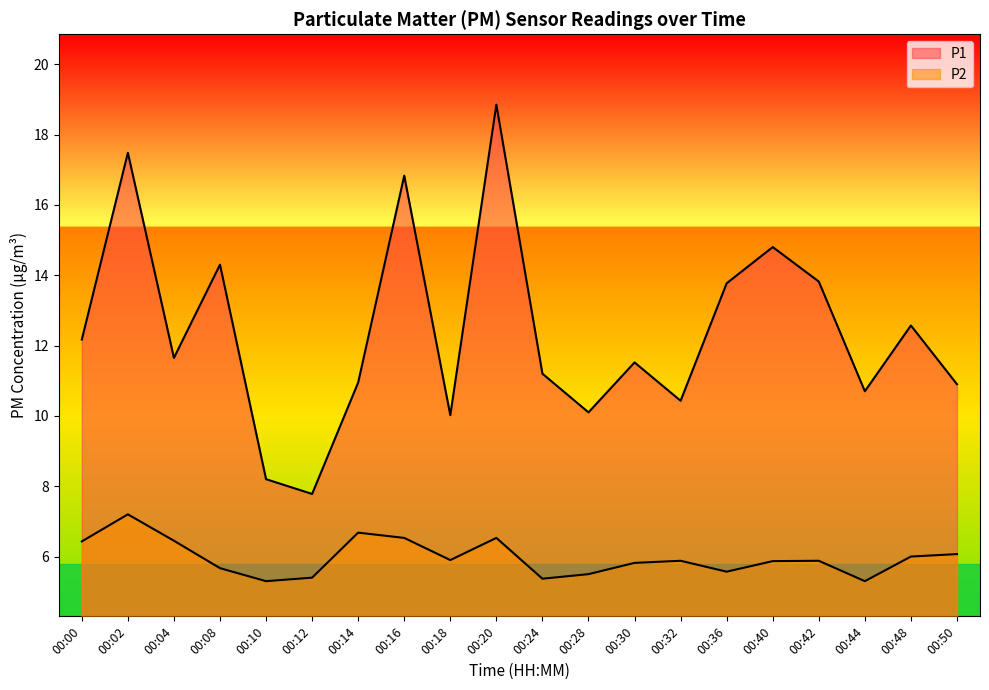

Count the number of data series in this chart.

2